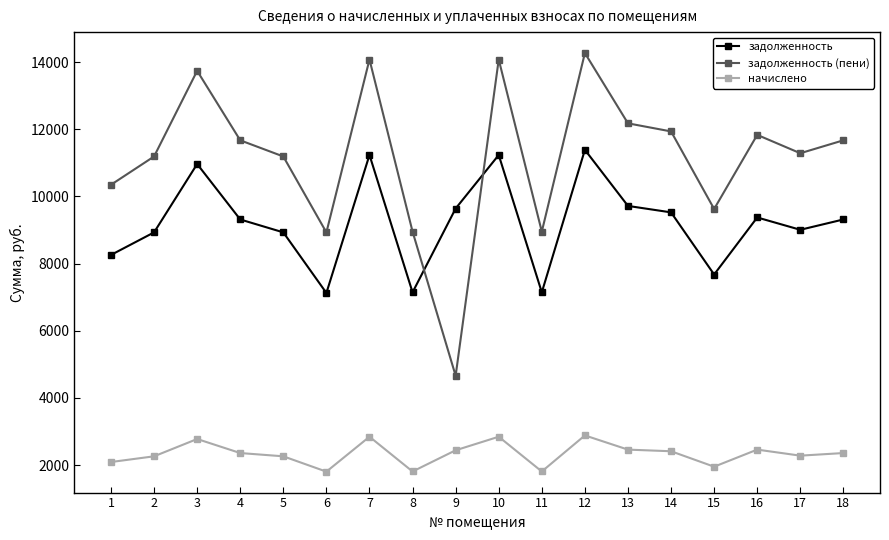

The задолженность series shows 8256.0 at 1. True or false?

True